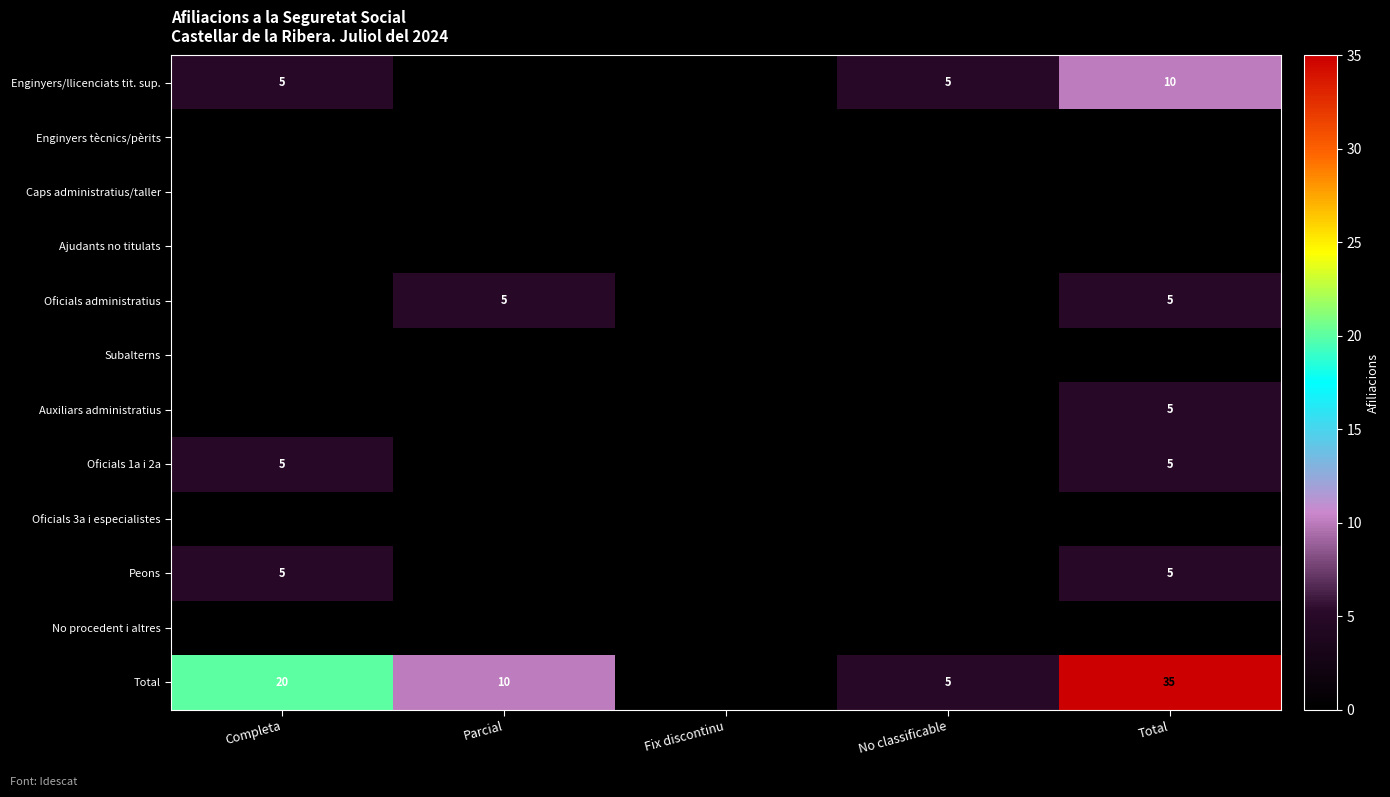

What is the spread (max minus min) of values at Parcial?

10